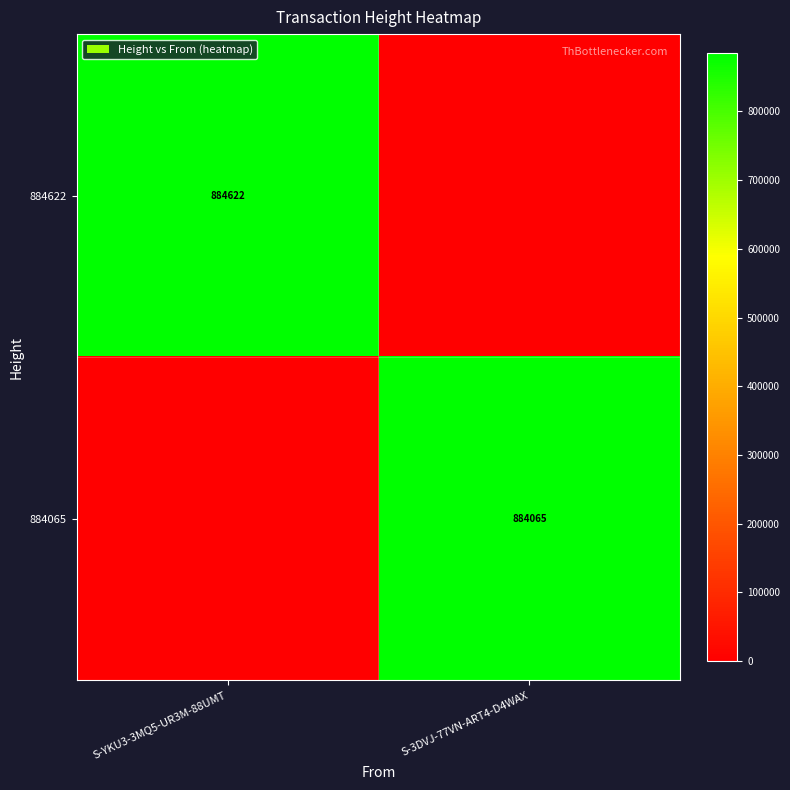

The 884065 series shows 884065 at S-3DVJ-77VN-ART4-D4WAX. True or false?

True